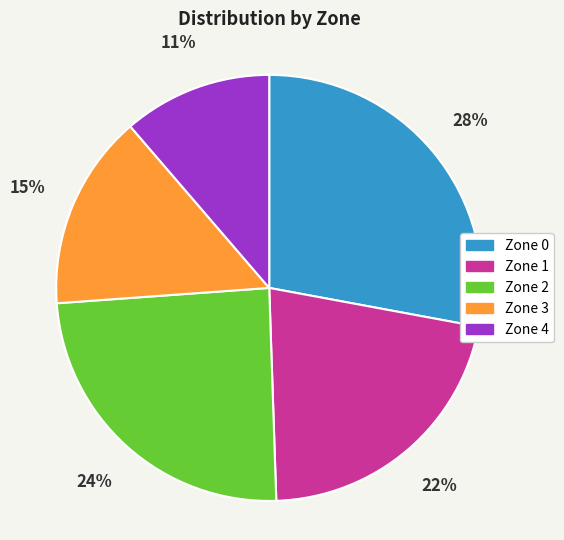

What is the smallest slice in the pie chart?

Zone 4